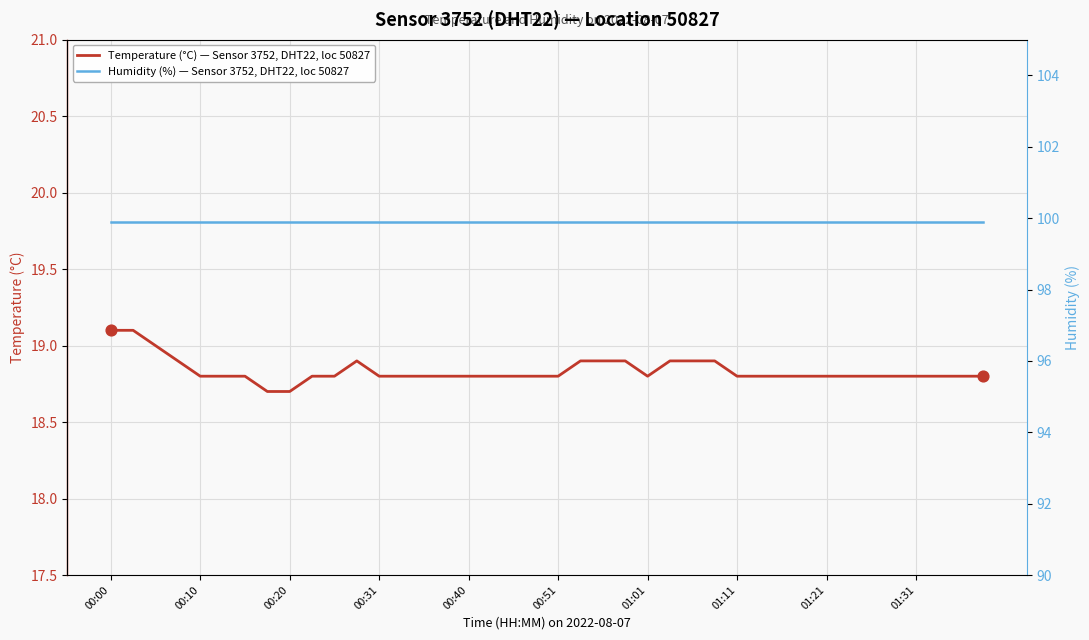

At how many categories does at least one series exceed 83?

40